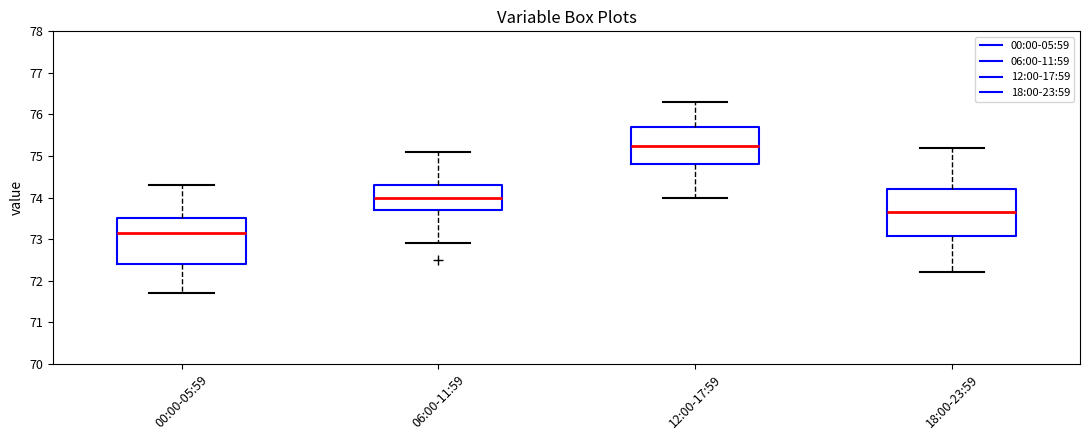

Which box's median line is the highest?

12:00-17:59